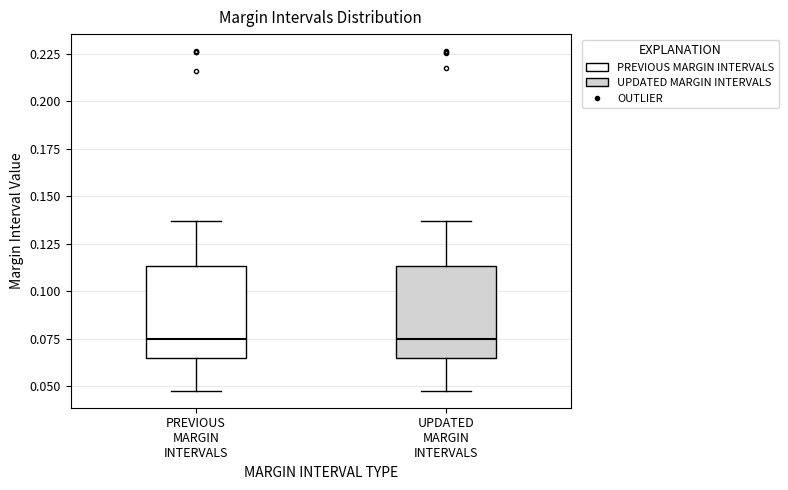

Reading left to right, transcribe this box plot: for each box, give where its median line is, the range the box spans, and where its two whiskers end, as read against the y-axis. The values are not printed on the chart, so give them approximately, as read against the axis.

PREVIOUS MARGIN INTERVALS: median 0.075, box 0.065 to 0.115, whiskers 0.050 to 0.135
UPDATED MARGIN INTERVALS: median 0.075, box 0.065 to 0.115, whiskers 0.050 to 0.135